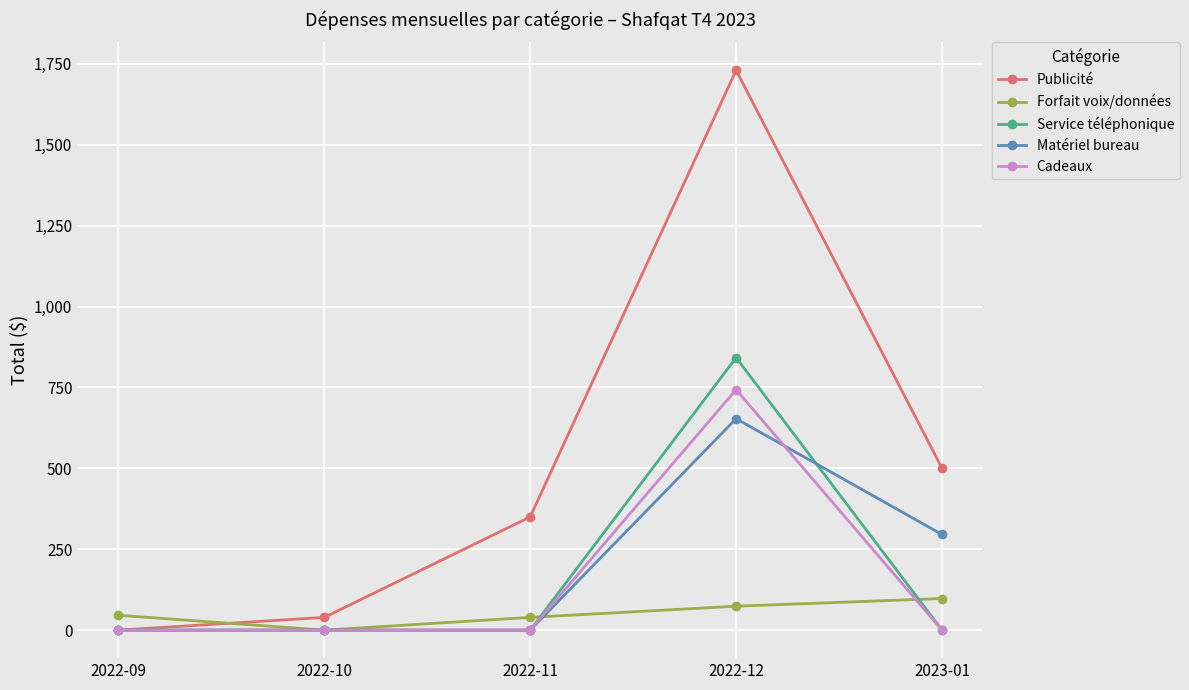

How many data points does each series have?

5